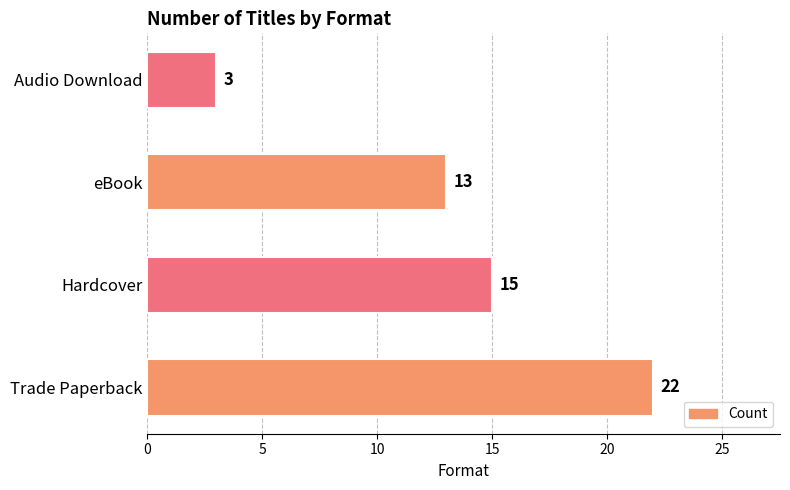

Is it true that the value at Trade Paperback is 33?

False